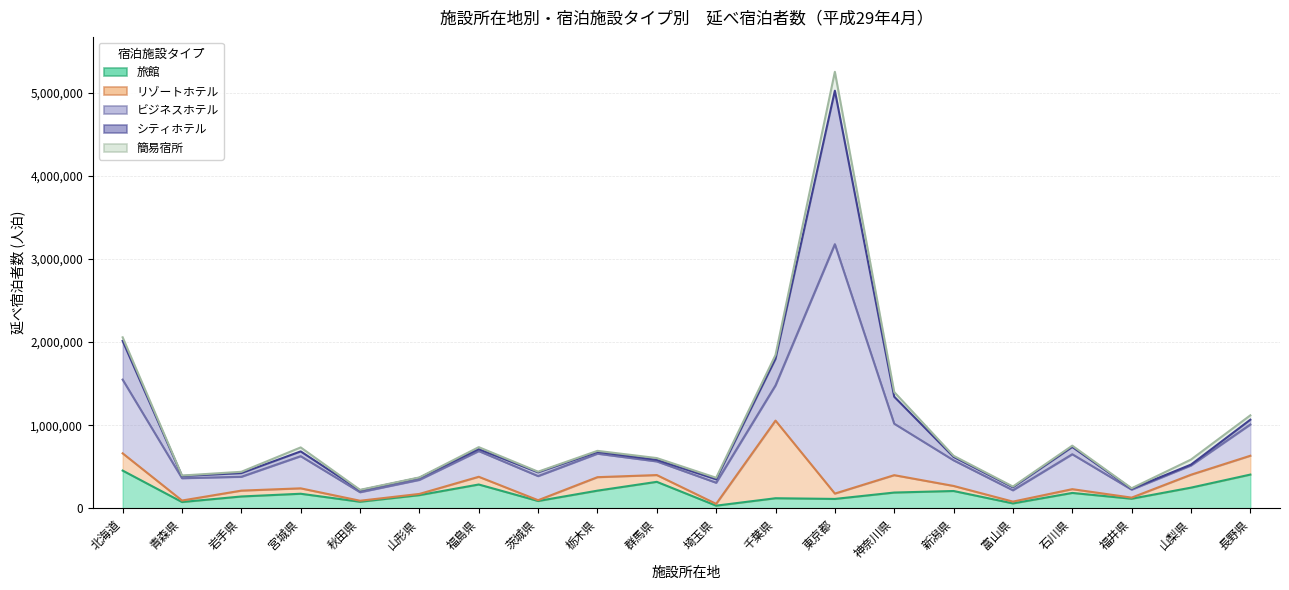

At how many categories does at least one series exceed 1429788?

1